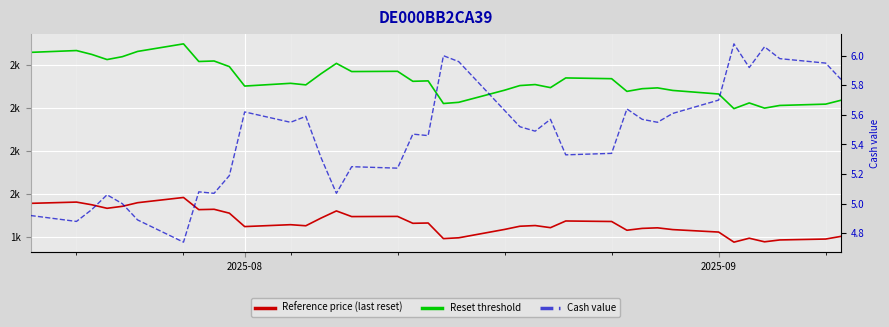

The value of Reference price (last reset) at 2025-09 is 2237.3. True or false?

False